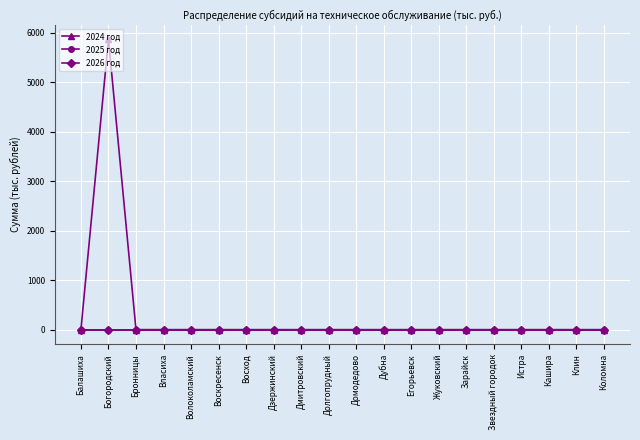

Reading left to right, what are all the values shown in this chart?

2024 год: Балашиха=0.0	Богородский=5866.7	Бронницы=0.0	Власиха=0.0	Волоколамский=0.0	Воскресенск=0.0	Восход=0.0	Дзержинский=0.0	Дмитровский=0.0	Долгопрудный=0.0	Домодедово=0.0	Дубна=0.0	Егорьевск=0.0	Жуковский=0.0	Зарайск=0.0	Звездный городок=0.0	Истра=0.0	Кашира=0.0	Клин=0.0	Коломна=0.0
2025 год: Балашиха=0.0	Богородский=0.0	Бронницы=0.0	Власиха=0.0	Волоколамский=0.0	Воскресенск=0.0	Восход=0.0	Дзержинский=0.0	Дмитровский=0.0	Долгопрудный=0.0	Домодедово=0.0	Дубна=0.0	Егорьевск=0.0	Жуковский=0.0	Зарайск=0.0	Звездный городок=0.0	Истра=0.0	Кашира=0.0	Клин=0.0	Коломна=0.0
2026 год: Балашиха=0.0	Богородский=0.0	Бронницы=0.0	Власиха=0.0	Волоколамский=0.0	Воскресенск=0.0	Восход=0.0	Дзержинский=0.0	Дмитровский=0.0	Долгопрудный=0.0	Домодедово=0.0	Дубна=0.0	Егорьевск=0.0	Жуковский=0.0	Зарайск=0.0	Звездный городок=0.0	Истра=0.0	Кашира=0.0	Клин=0.0	Коломна=0.0